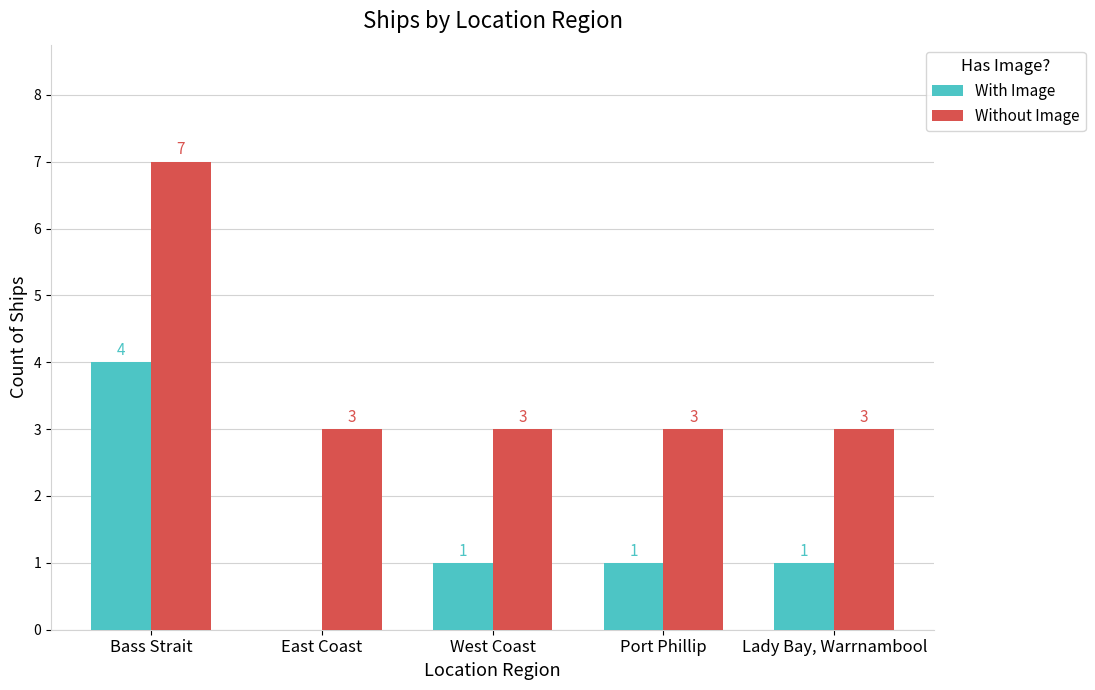

Which series has the largest total across all categories?

Without Image